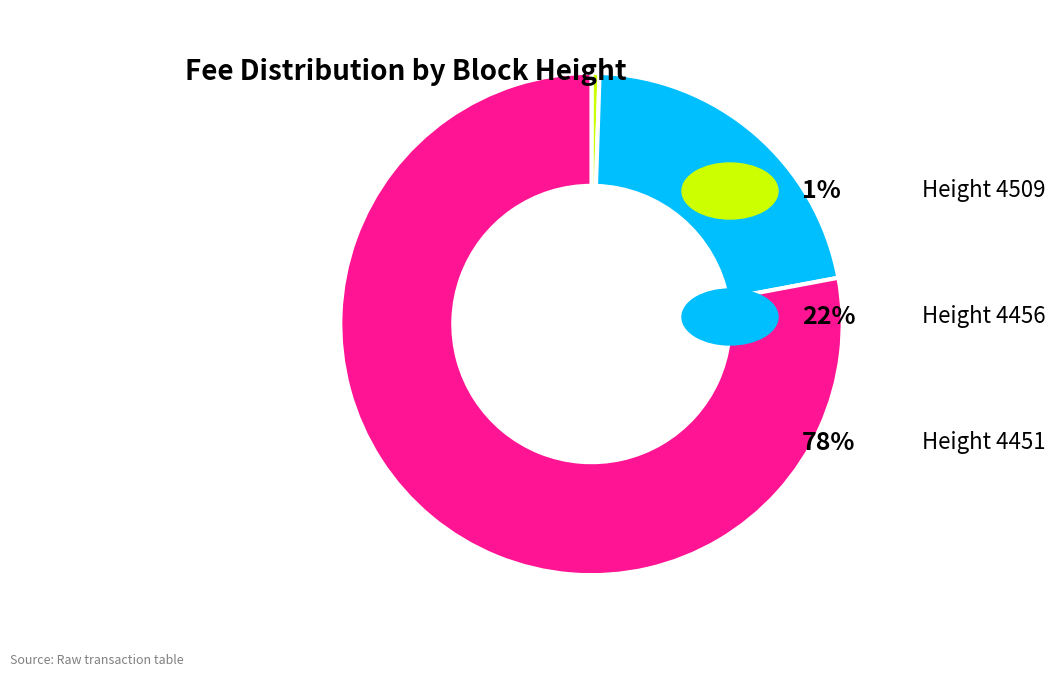

How many segments does this pie chart have?

3